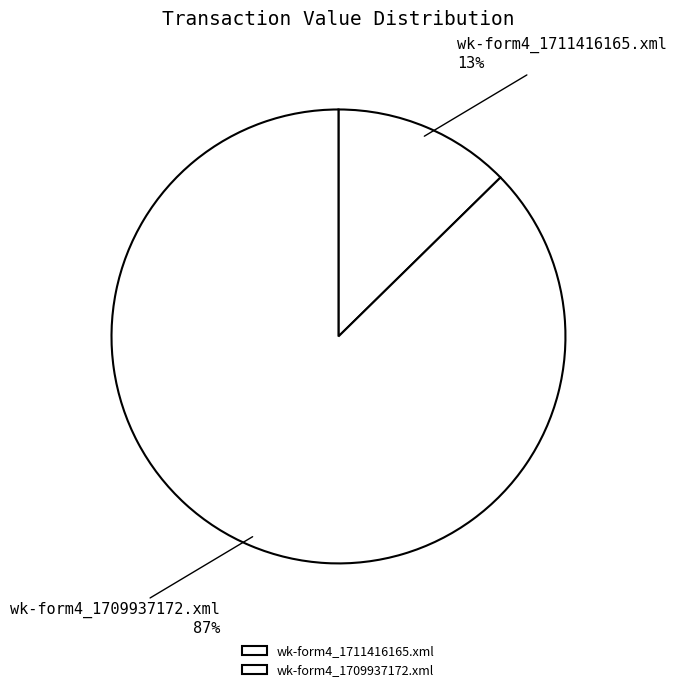

To the nearest percent, what percentage of the pie is wk-form4_1709937172.xml?

87%